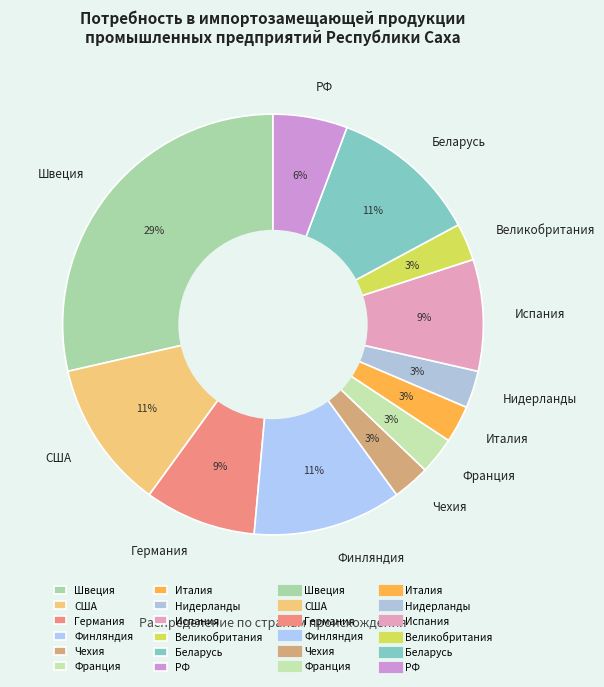

To the nearest percent, what is the difference between the largest and smallest slice percentages?

26%